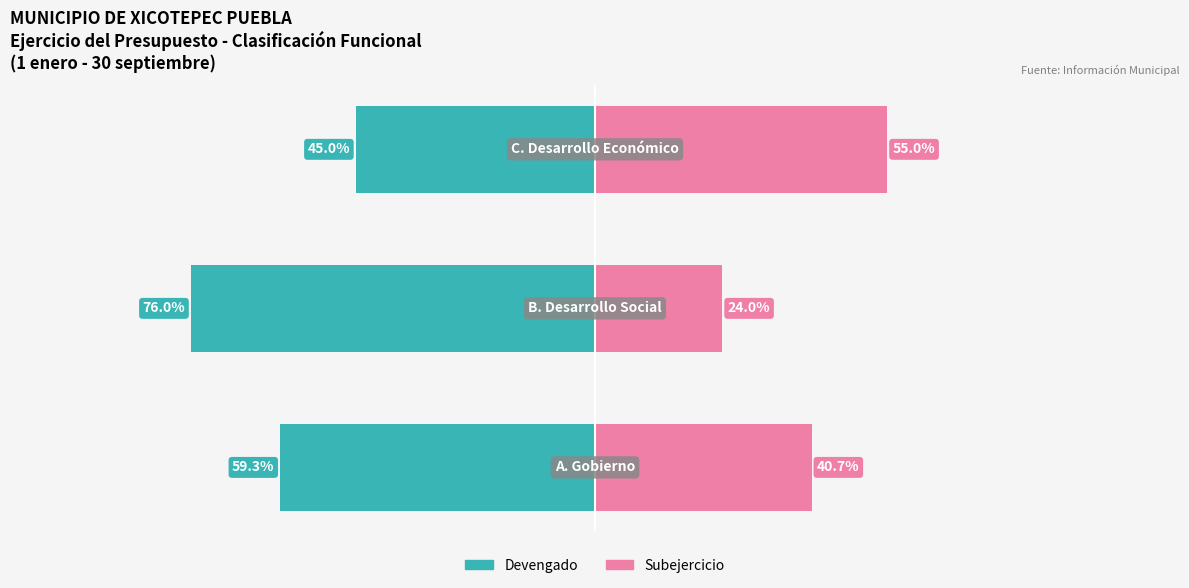

Reading right to left, list all the values displayed in this chart.

Devengado: 2=-45.0	1=-76.0	0=-59.3
Subejercicio: 2=55.0	1=24.0	0=40.7